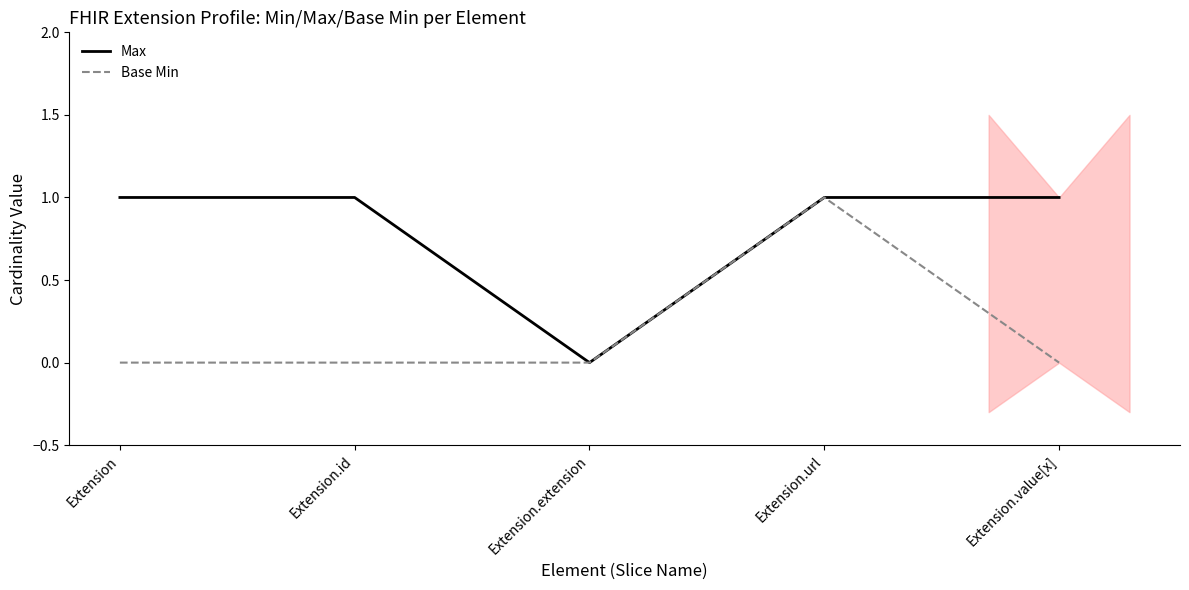

Read the Max value at Extension.url.

1